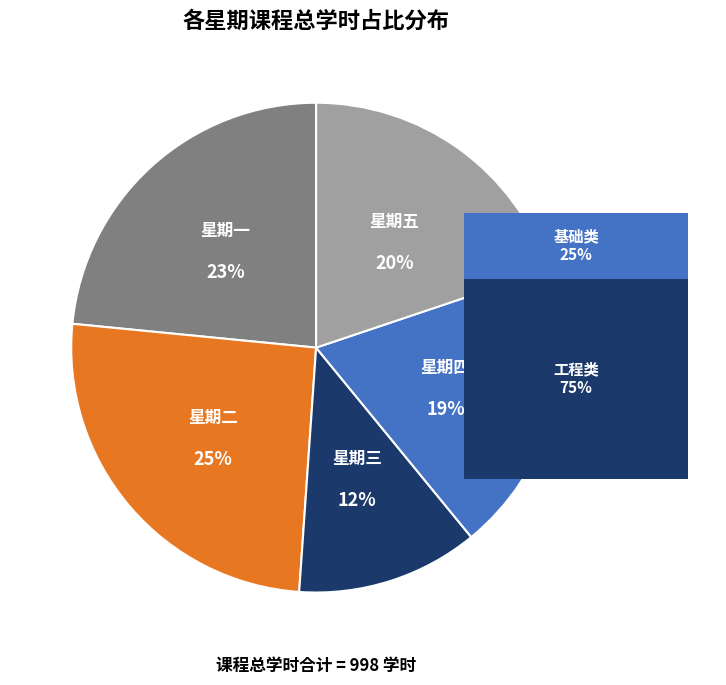

Combined, do 三 and 四 account for over 50%?

No